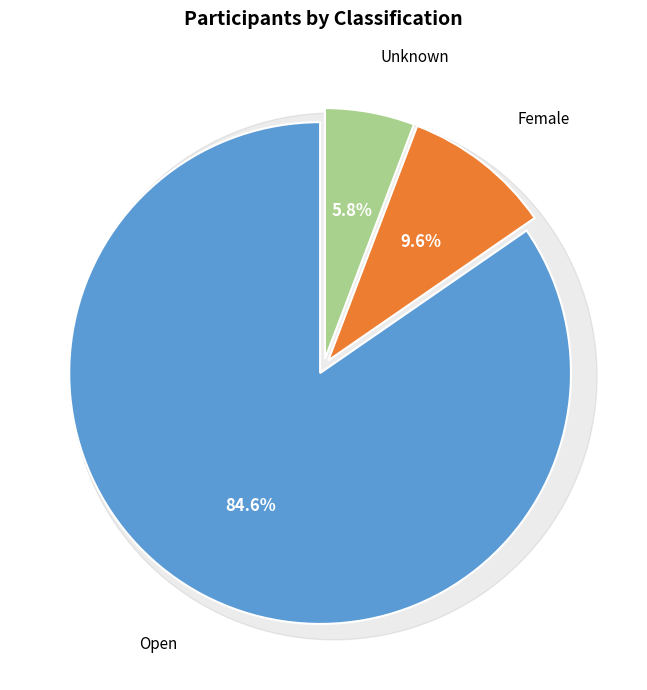

Which has a higher value, Unknown or Female?

Female